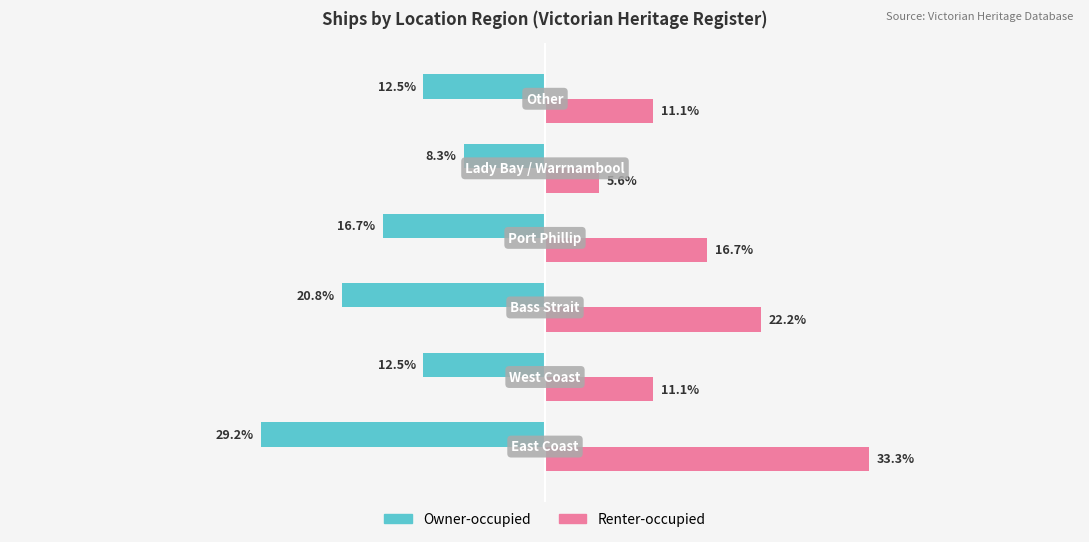

Which series has the largest range (max minus min)?

Renter-occupied